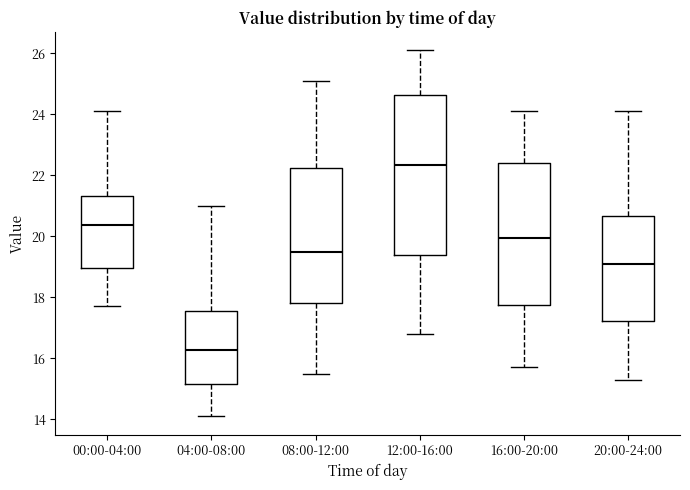

Where does the median line of the box for 16:00-20:00 sit on the y-axis? The values are not printed on the chart, so give them approximately, as read against the axis.

20.0